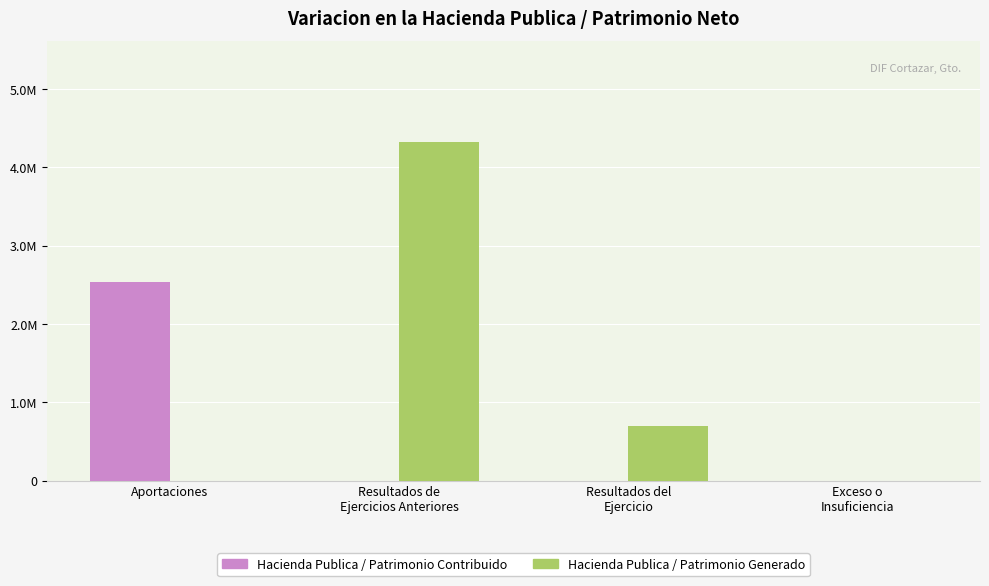

Which label corresponds to the smallest value in the chart?

Resultados de
Ejercicios Anteriores